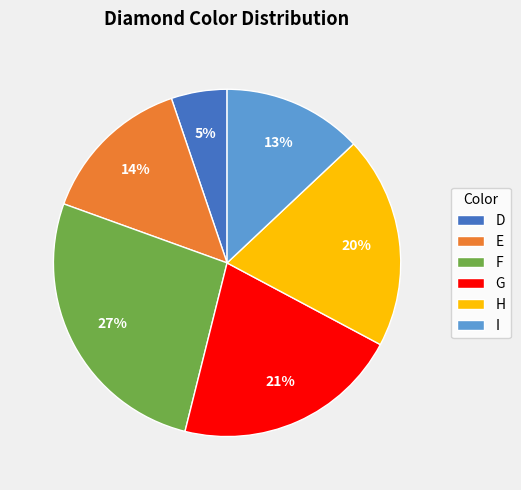

How many slices are in this pie chart?

6